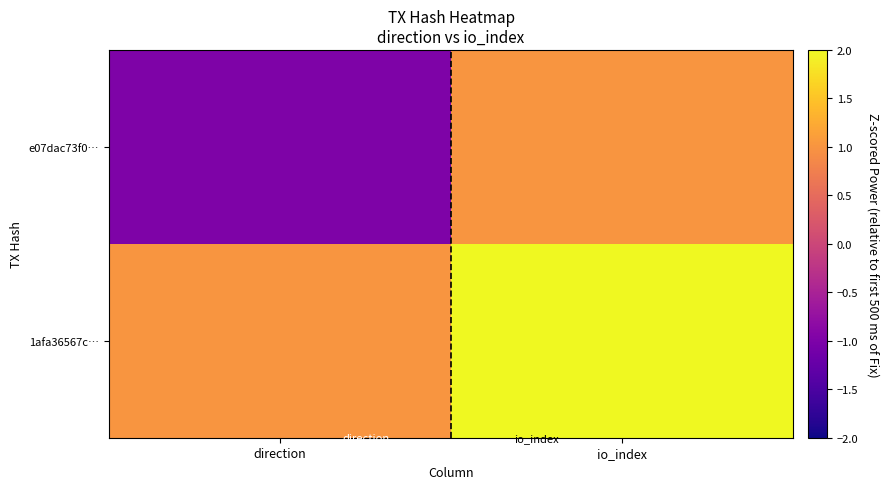

Between direction and io_index, which series saw the biggest shift?

e07dac73f0…